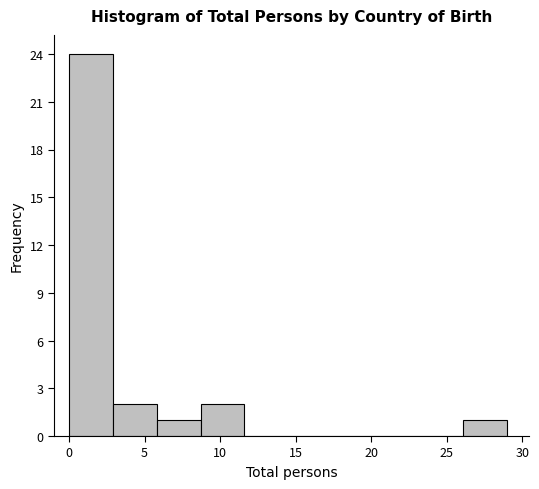

Reading left to right, transcribe this chart: for each bar, give the range it covers on the x-axis and its height. Neither the bar edges nor the heights are printed on the chart, so give them approximately, as read against the axes.

0.0 to 2.9: 24
2.9 to 5.8: 2
5.8 to 8.7: 1
8.7 to 11.6: 2
11.6 to 14.5: 0
14.5 to 17.4: 0
17.4 to 20.3: 0
20.3 to 23.2: 0
23.2 to 26.1: 0
26.1 to 29.0: 1